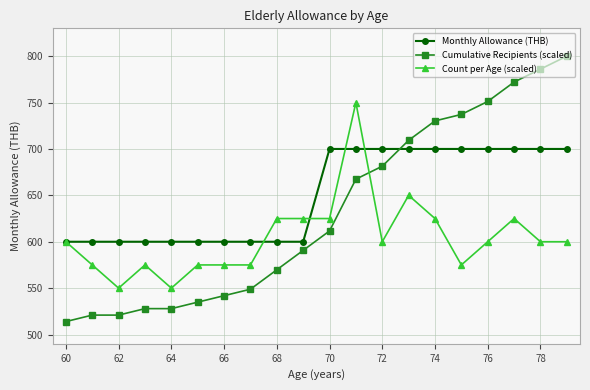

After their last crossing, which series has the higher values: Cumulative Recipients (scaled) or Monthly Allowance (THB)?

Cumulative Recipients (scaled)